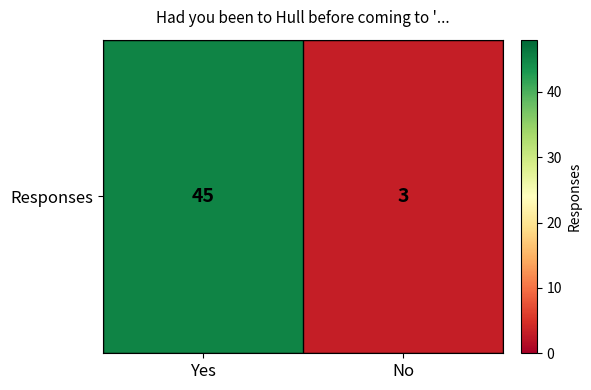

How many distinct data groups are displayed?

1